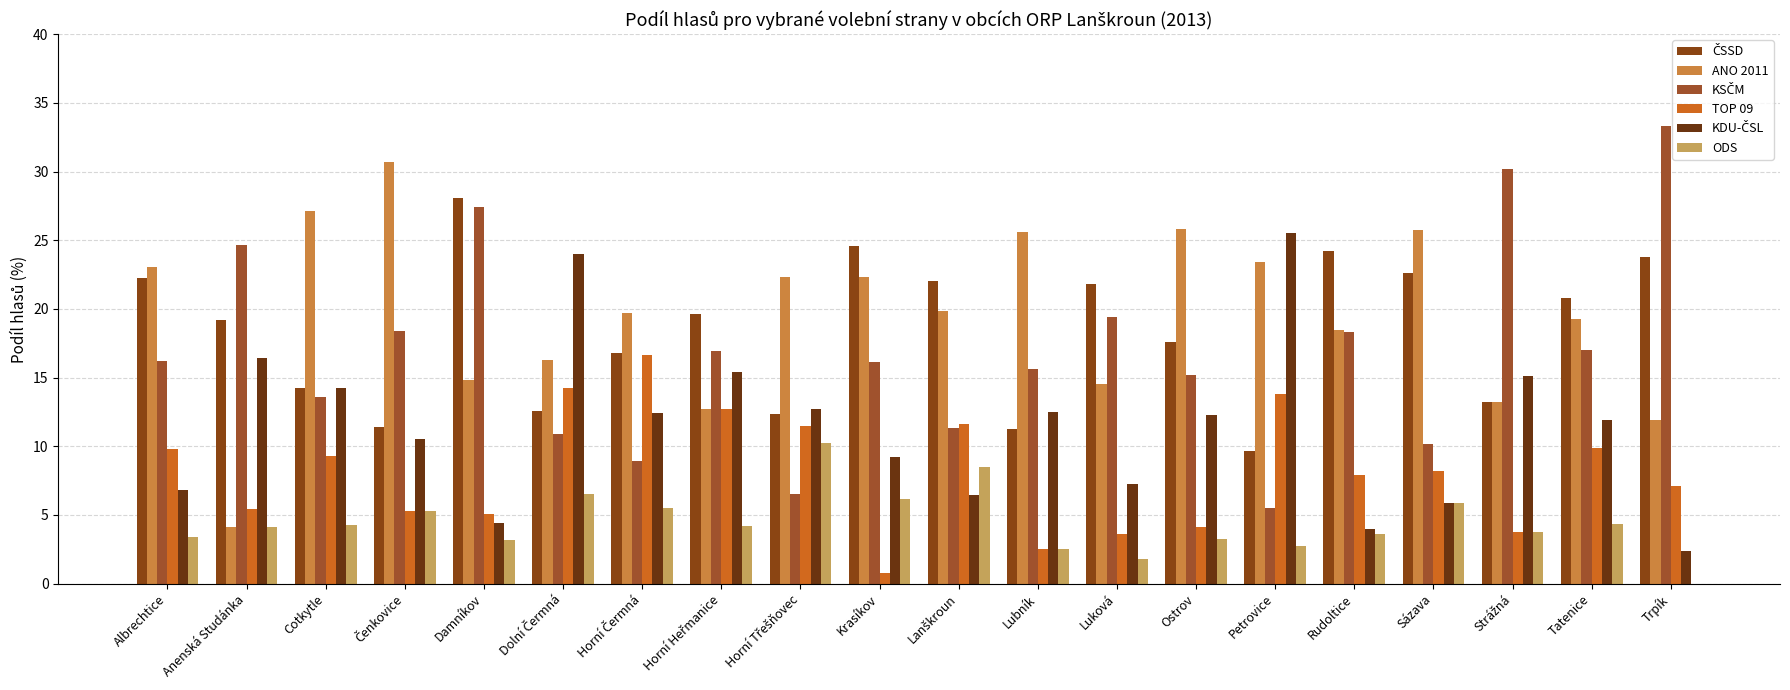

What is the label of the 15th bar from the right?

Dolní Čermná